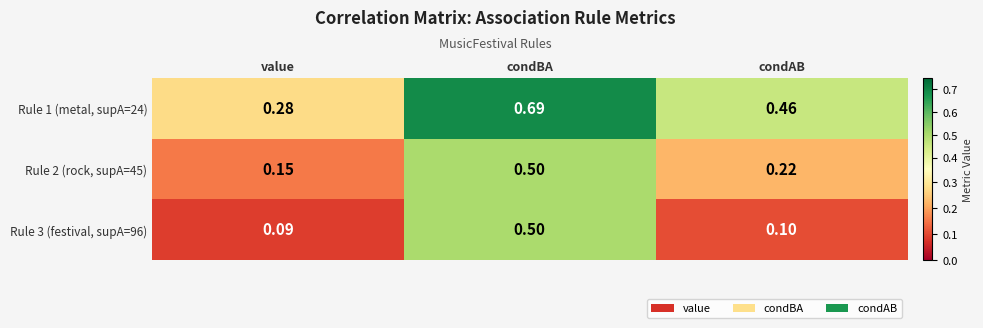

Which category has the lowest value in the Rule 2 (rock, supA=45) series?

value